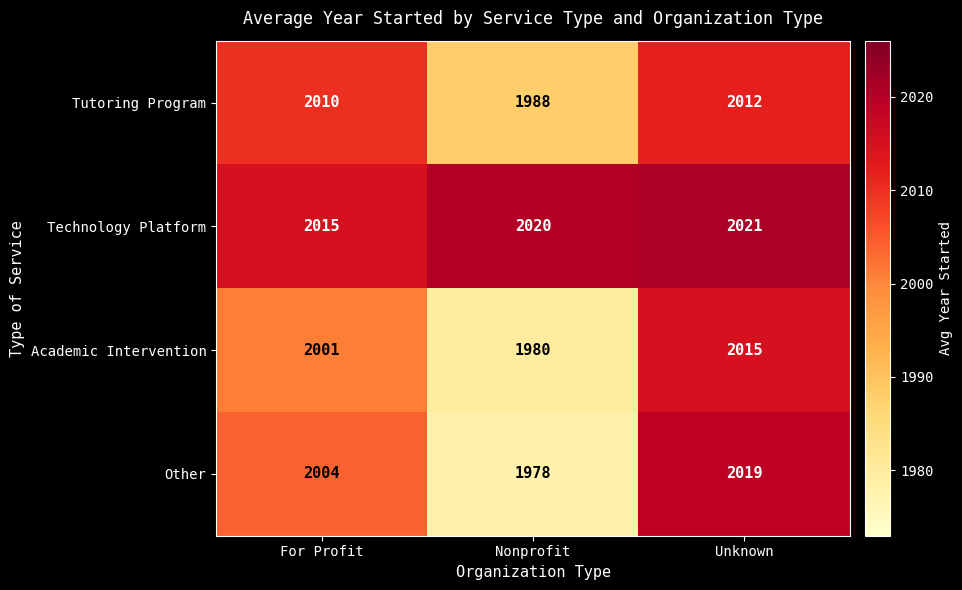

Reading left to right, extract all data points from this chart.

Tutoring Program: 2010	1988	2012
Technology Platform: 2015	2020	2021
Academic Intervention: 2001	1980	2015
Other: 2004	1978	2019